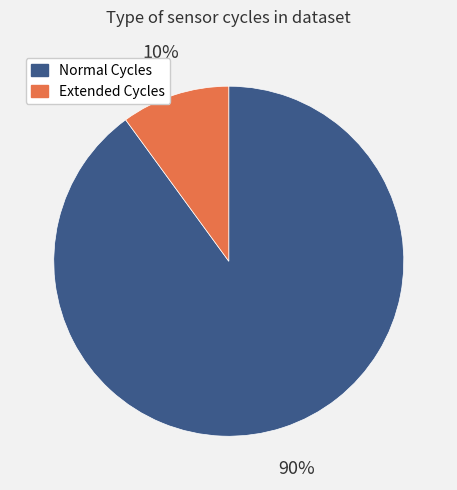

Is there any slice that represents more than half of the pie?

Yes